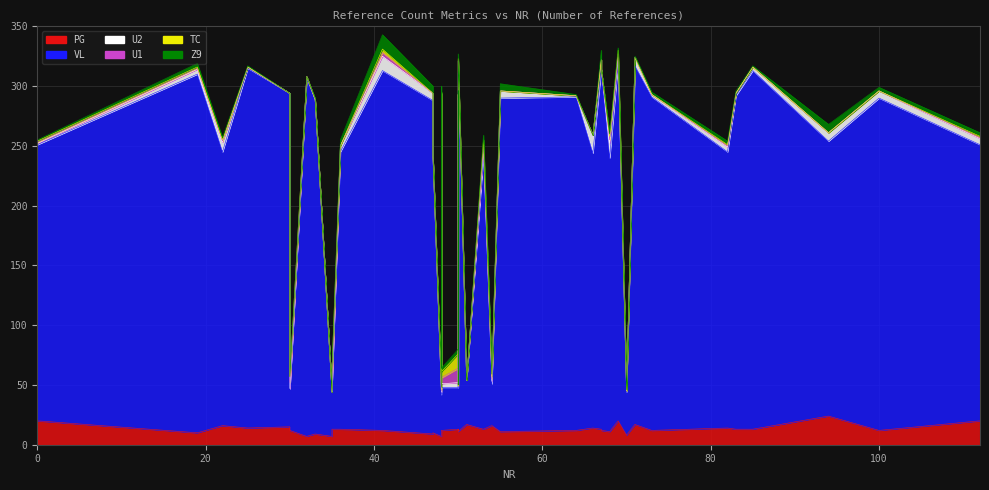

The value of U2 at 0 is 1. True or false?

True